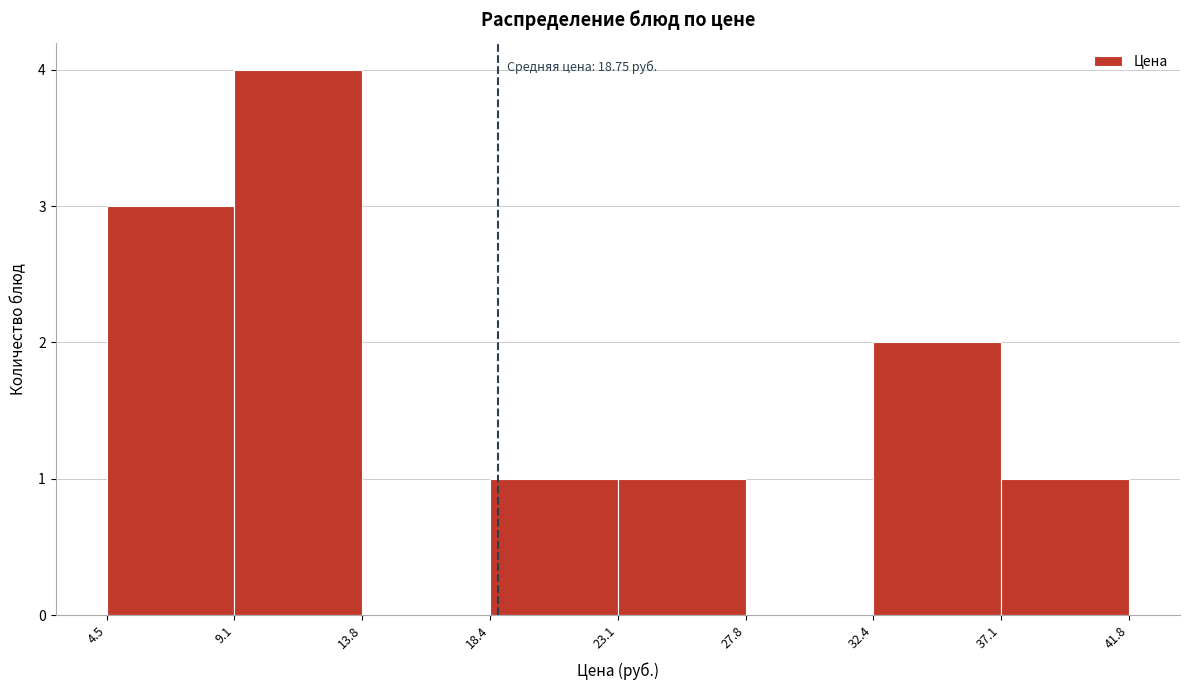

Over which range of the x-axis is the bar tallest?

9.1 to 13.8